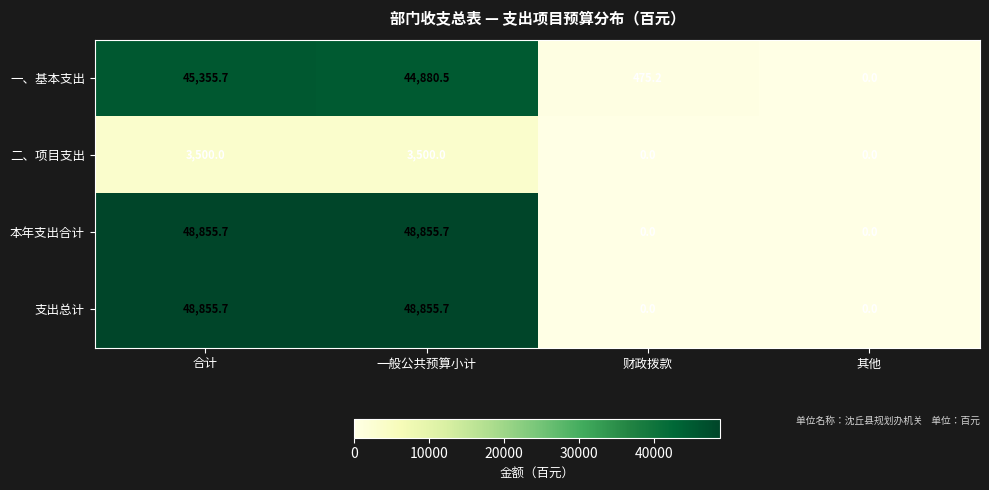

True or false: 本年支出合计 has a value of 48855.7 at 合计.

True